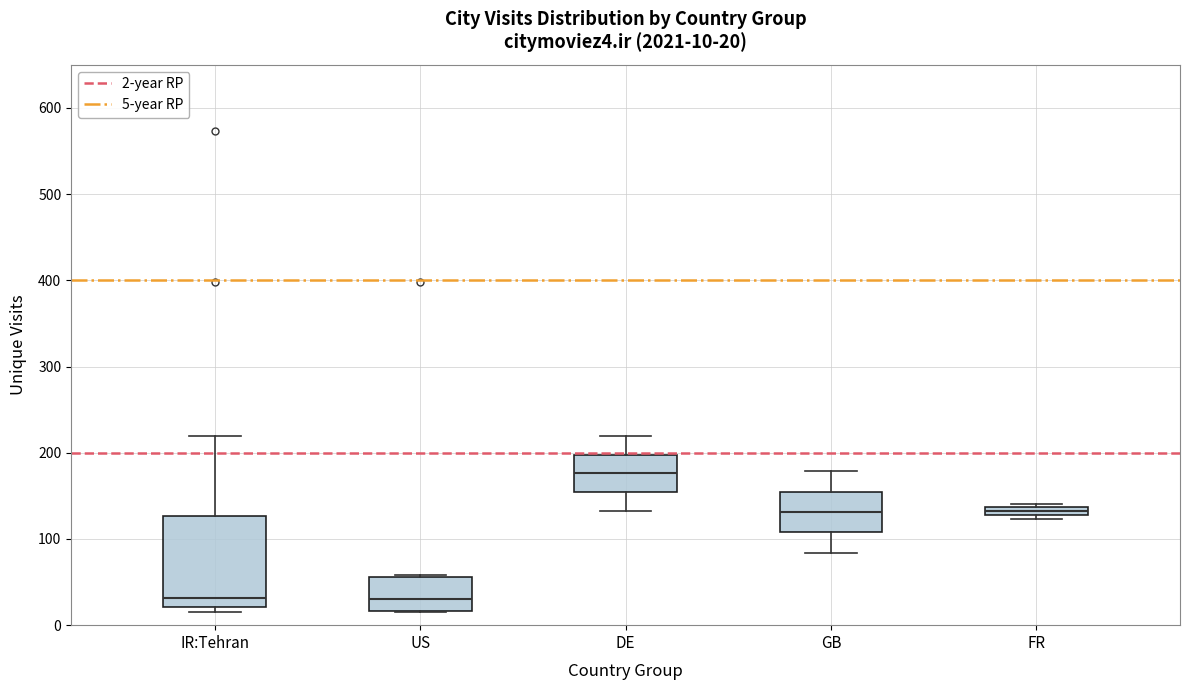

Which box is the tallest, from its lower edge to its upper edge?

IR:Tehran